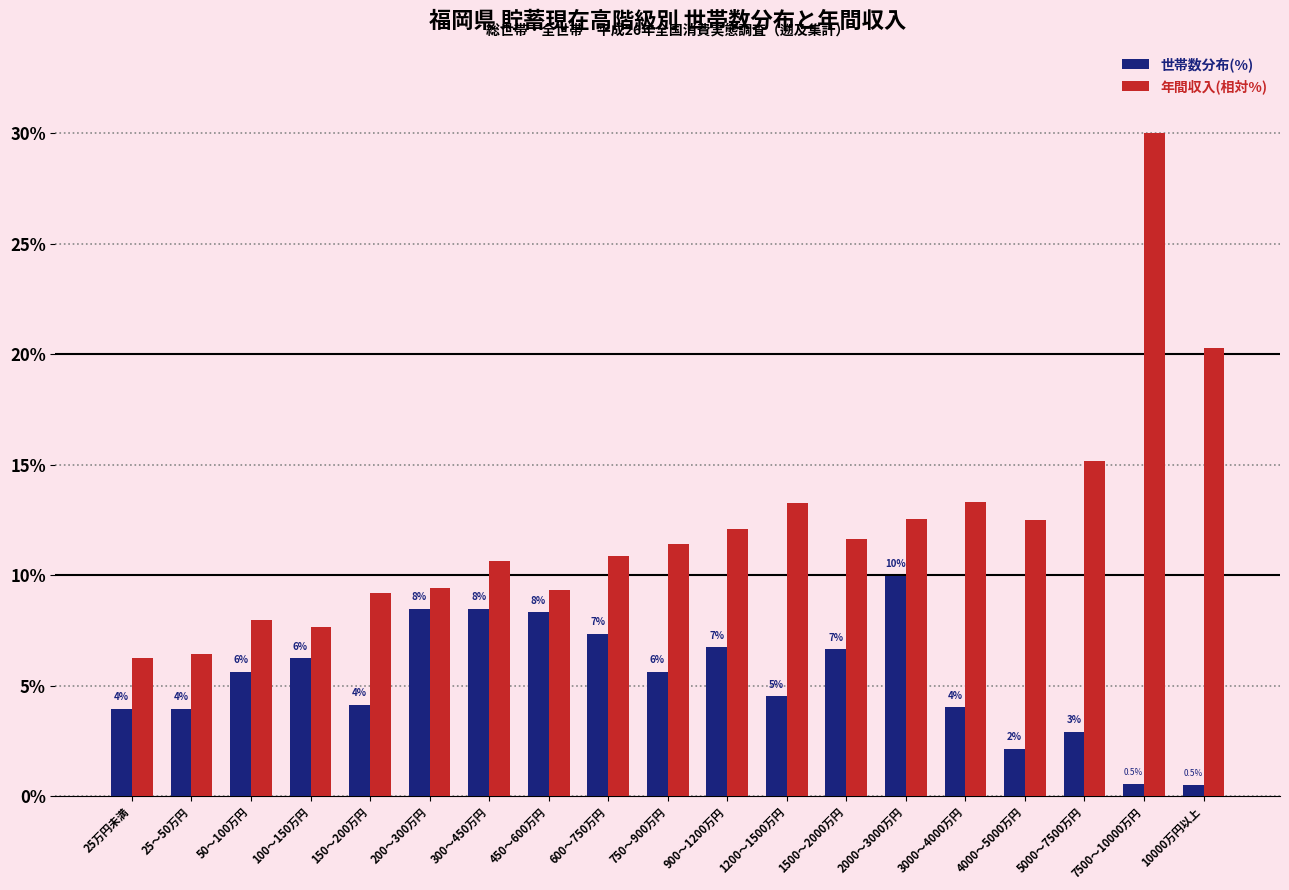

Is it true that 世帯数分布(%) equals 4.1 at 200～300万円?

False